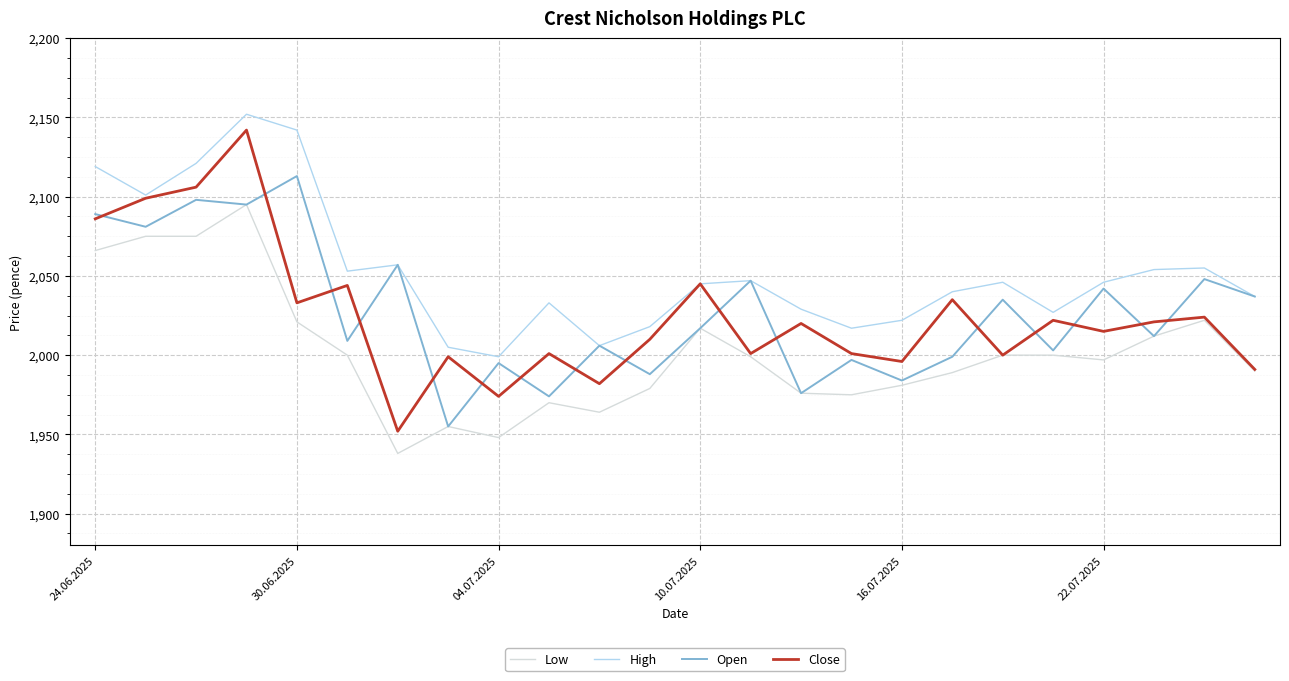

Which series has the largest total across all categories?

High